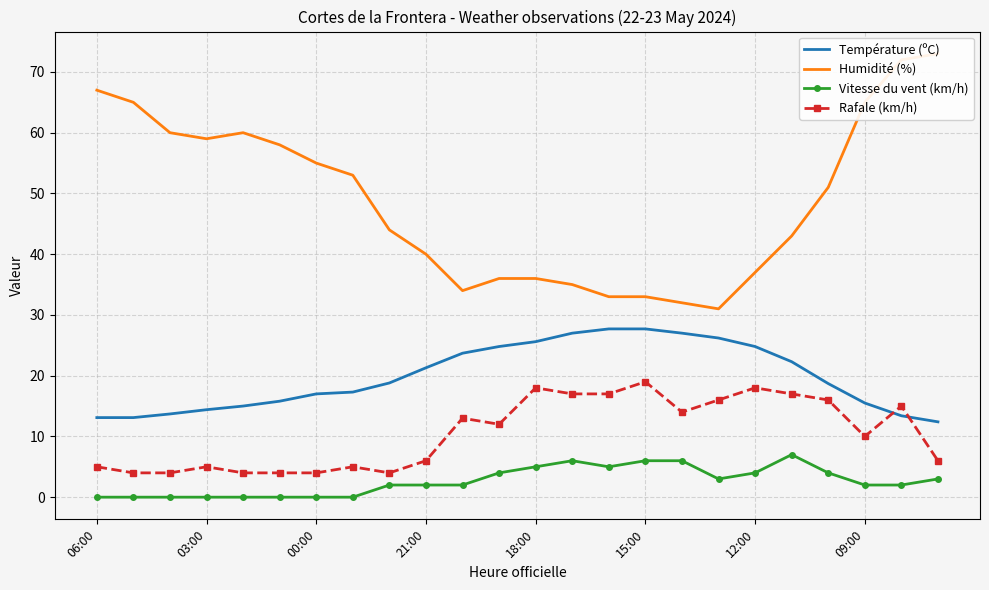

What are all the series names shown in the legend?

Température (ºC), Humidité (%), Vitesse du vent (km/h), Rafale (km/h)